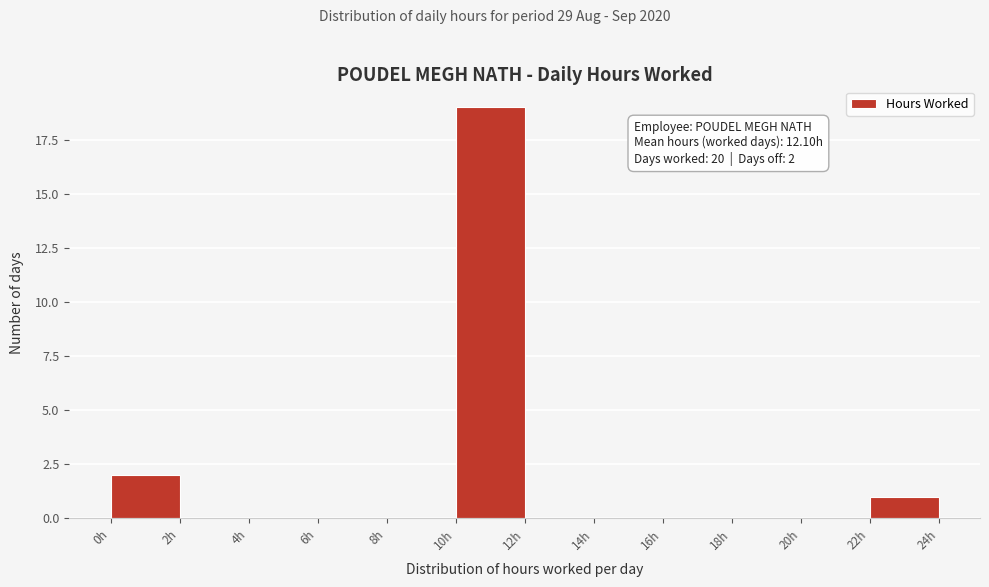

Over which range of the x-axis is the bar tallest?

10 to 12